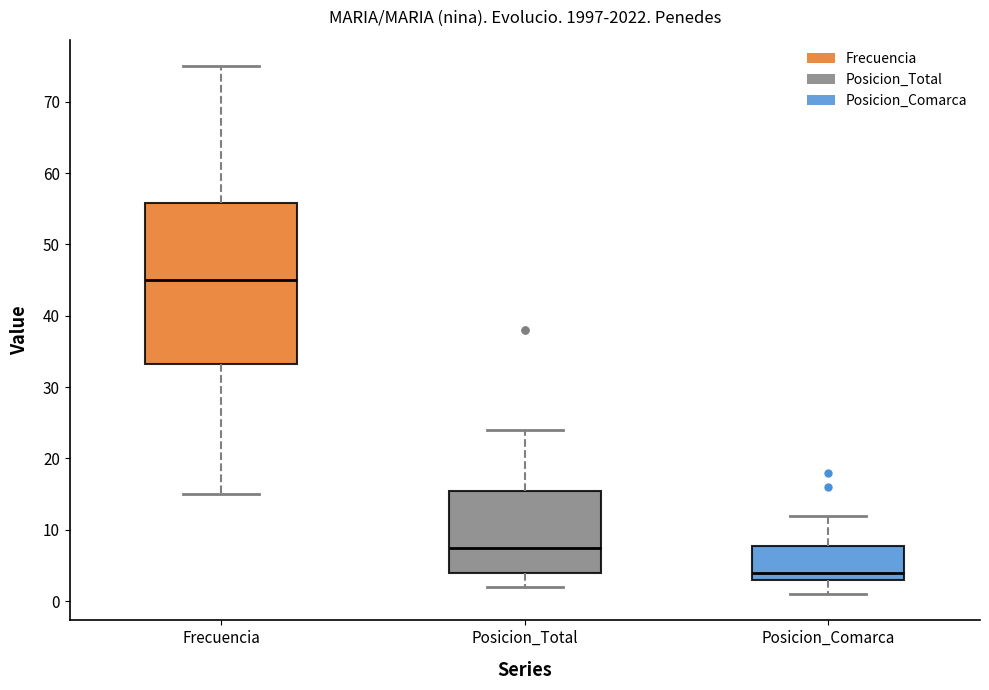

Reading left to right, transcribe this box plot: for each box, give where its median line is, the range the box spans, and where its two whiskers end, as read against the y-axis. The values are not printed on the chart, so give them approximately, as read against the axis.

Frecuencia: median 45, box 33 to 56, whiskers 15 to 75
Posicion_Total: median 8, box 4 to 16, whiskers 2 to 24
Posicion_Comarca: median 4, box 3 to 8, whiskers 1 to 12